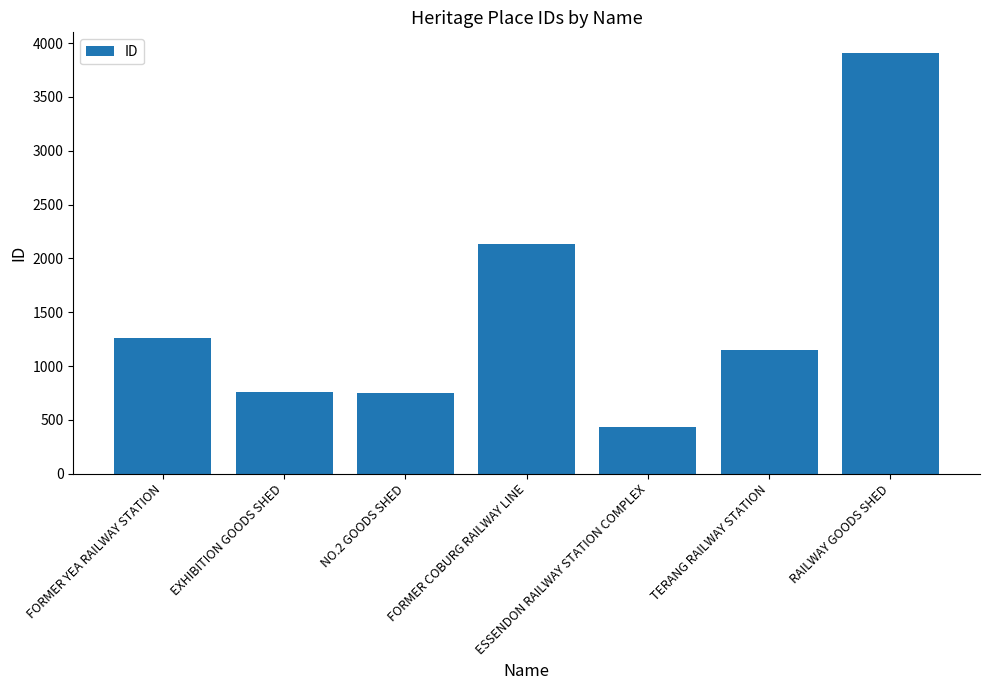

What is the label of the 4th bar from the left?

FORMER COBURG RAILWAY LINE